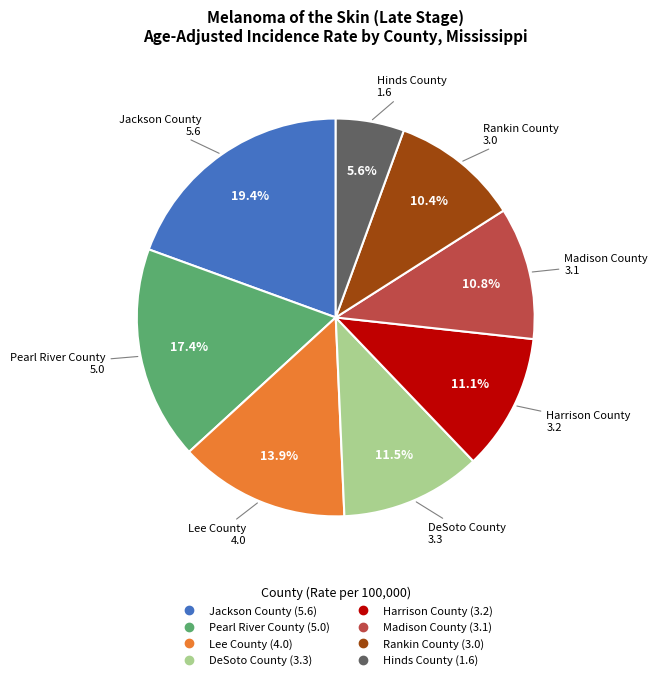

Is DeSoto County the majority of the pie?

No